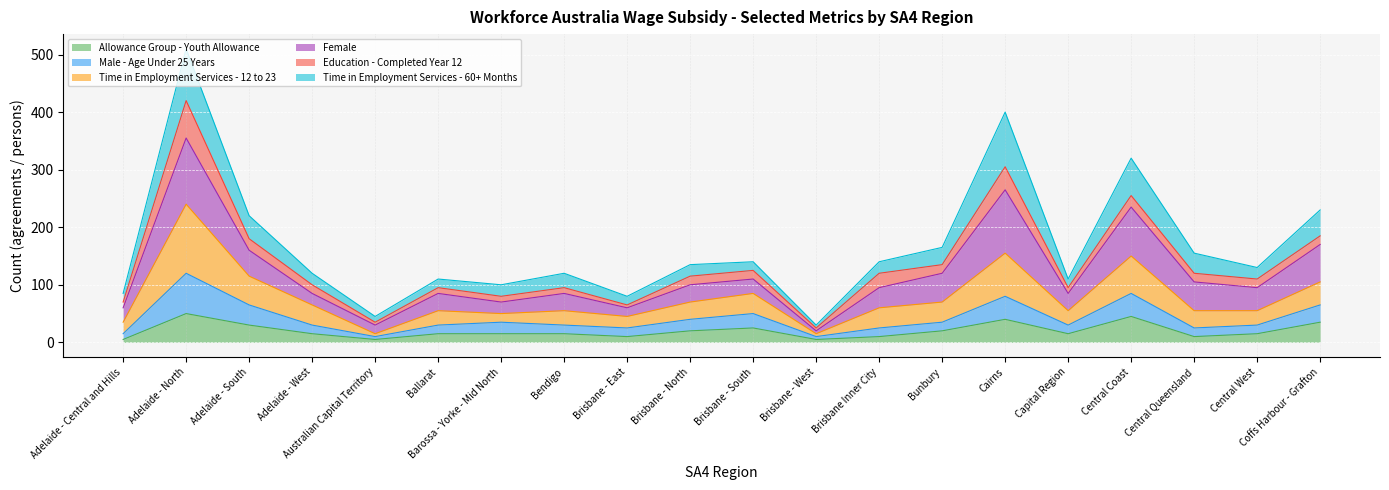

What is the label of the 7th point from the left?

Barossa - Yorke - Mid North